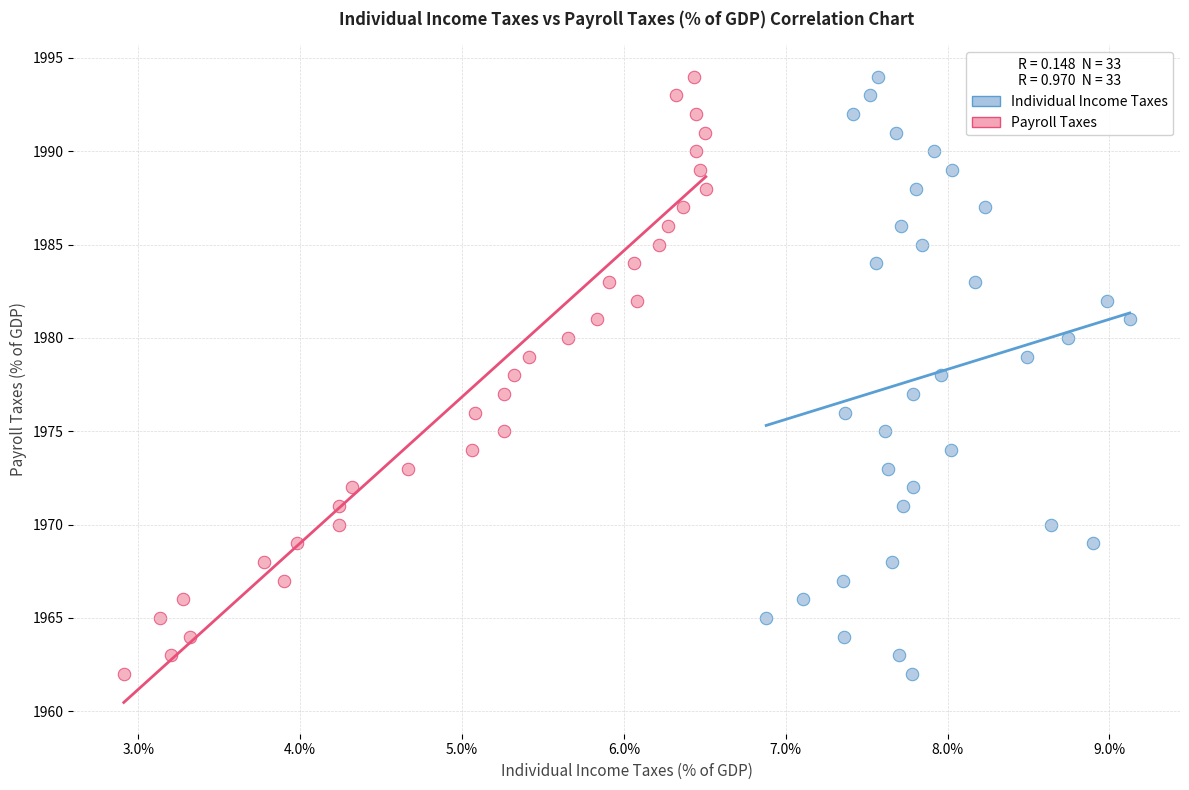

What are all the series names shown in the legend?

Individual Income Taxes, Payroll Taxes